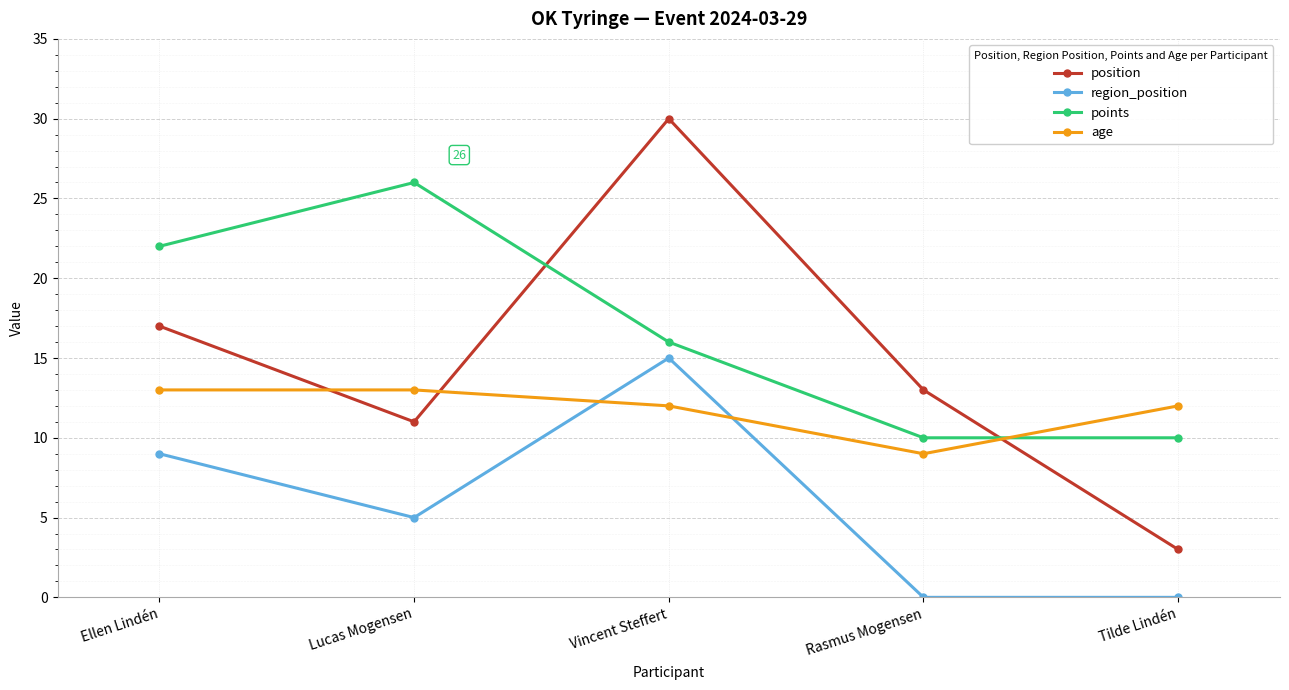

Rank the series by their average value, from lowest to highest.

region_position, age, position, points